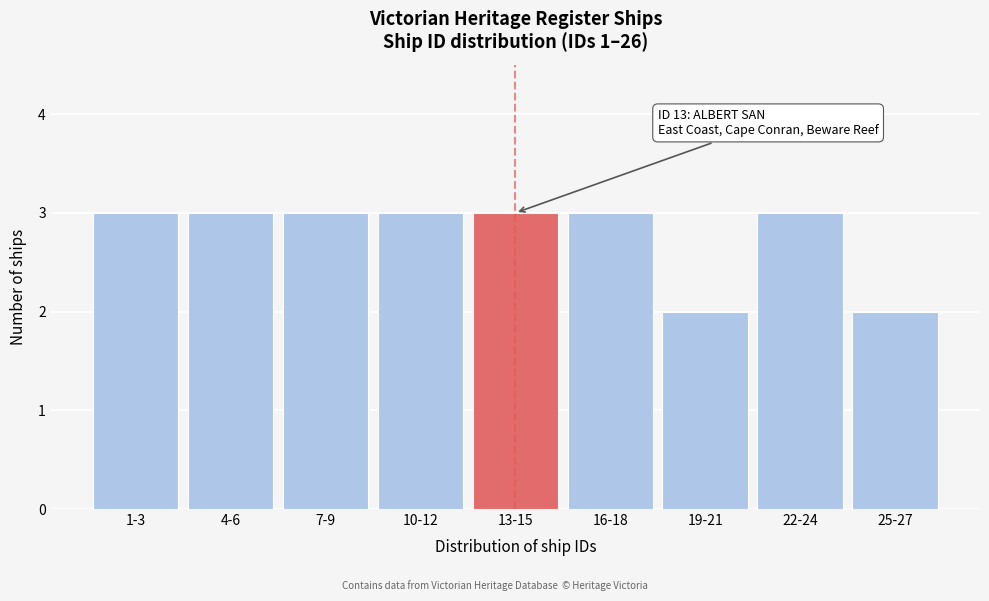

Reading right to left, list all the values displayed in this chart.

2	3	2	3	3	3	3	3	3